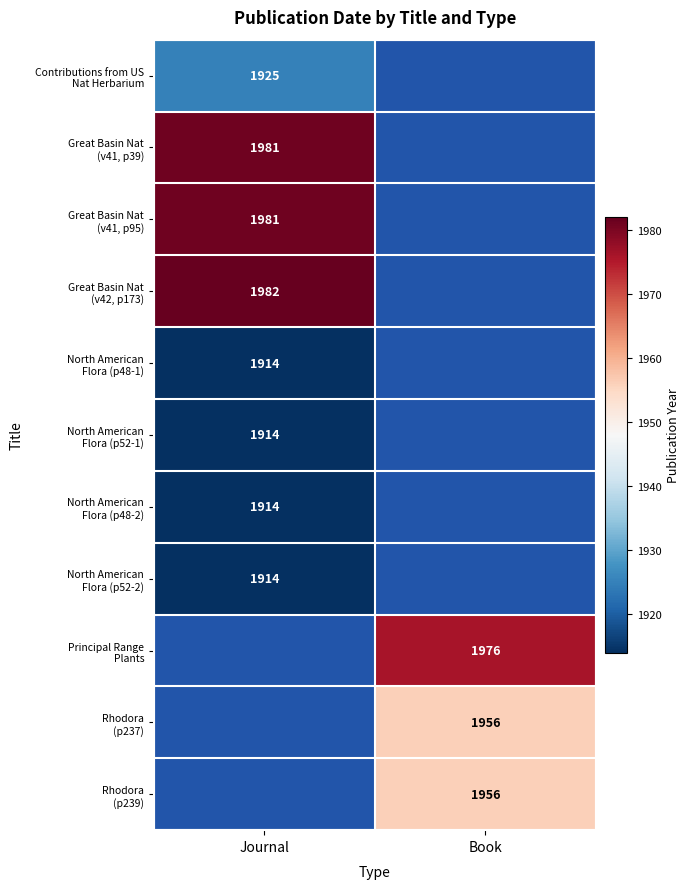

How many values in Great Basin Nat (v42, p173) are above zero?

1